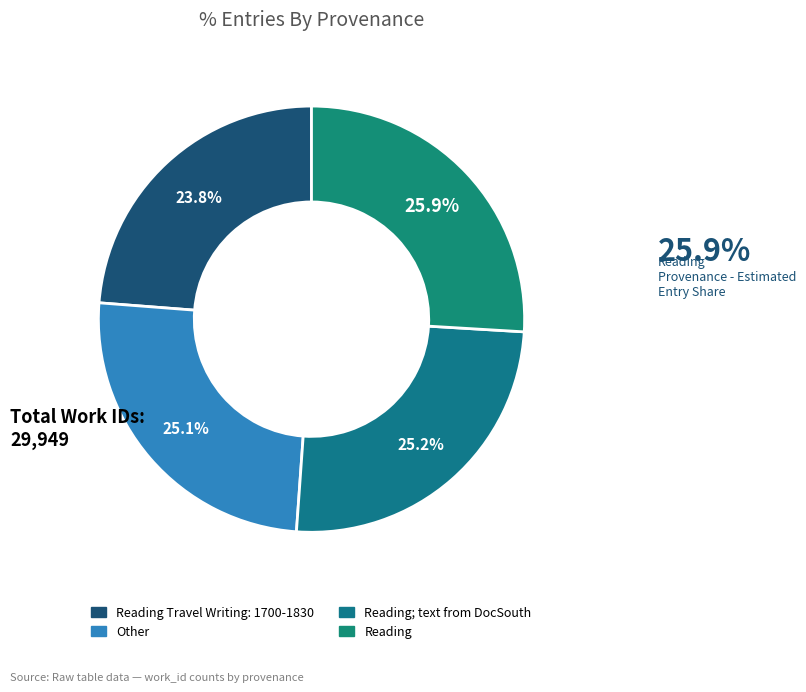

Which slice is the smallest?

Reading Travel Writing: 1700-1830